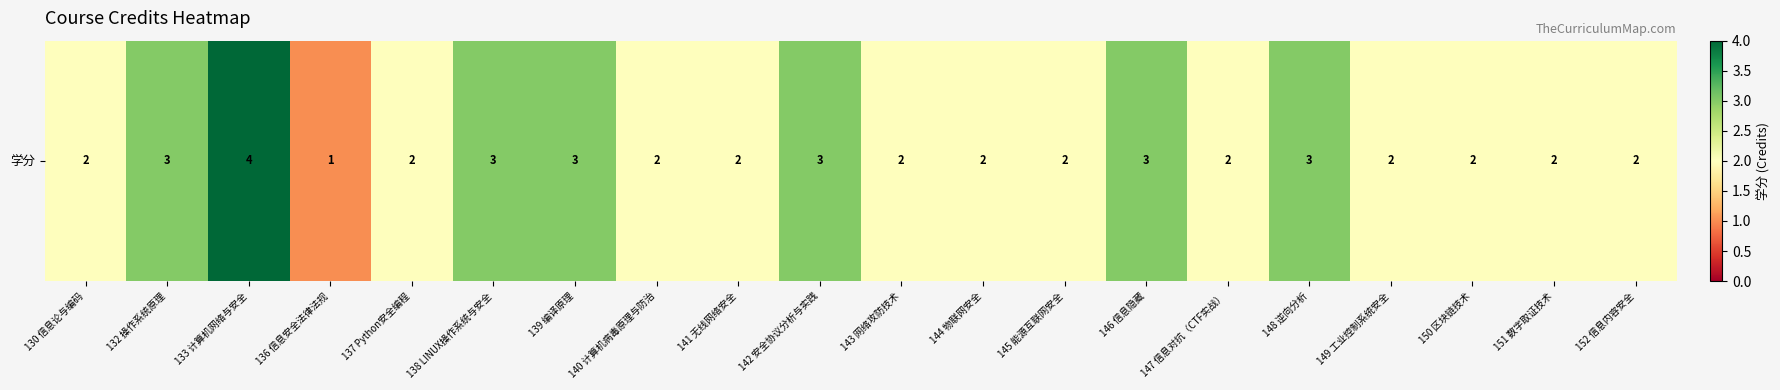

What is the sum of all values?

47